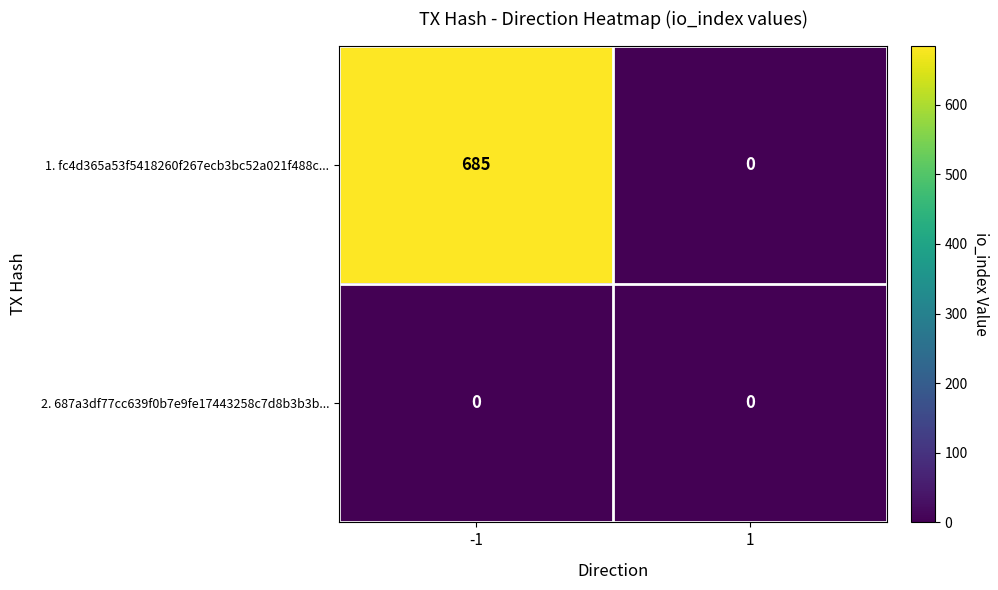

List the series in order of their peak value, lowest first.

2. 687a3df77cc639f0b7e9fe17443258c7d8b3b3b..., 1. fc4d365a53f5418260f267ecb3bc52a021f488c...